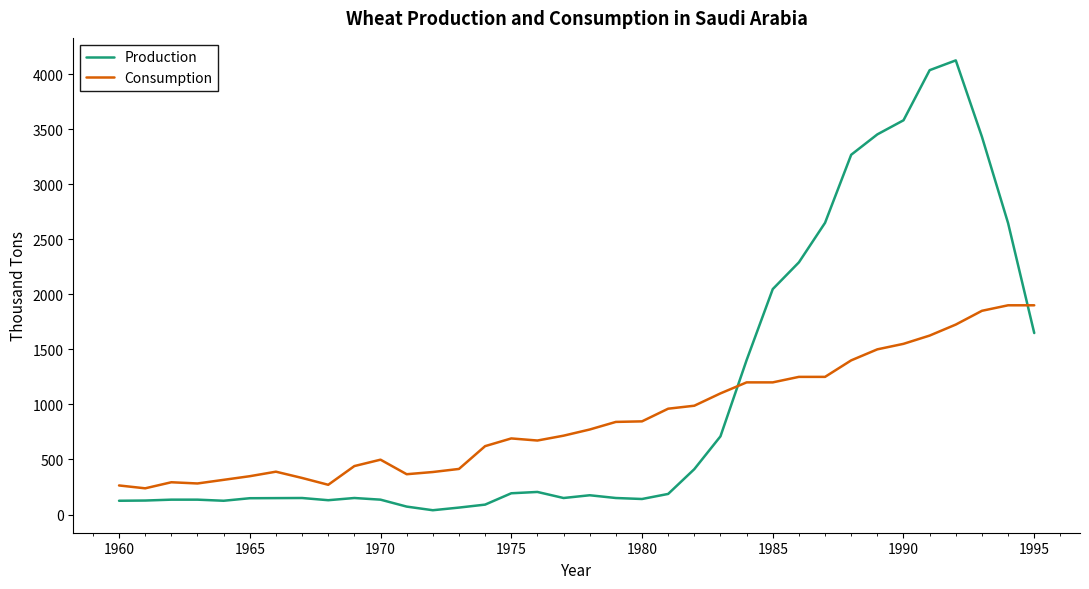

List the series in order of their peak value, lowest first.

Consumption, Production